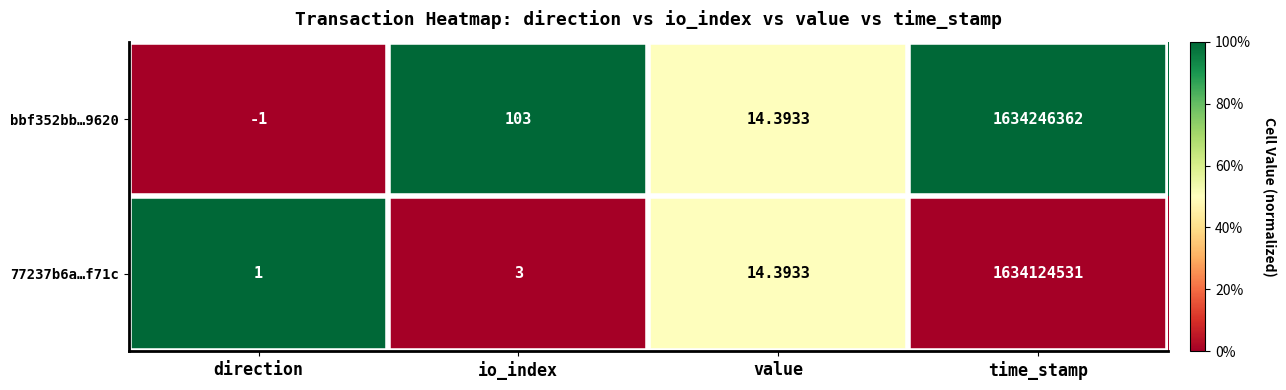

Where does the 77237b6a…f71c series first go above 14?

value